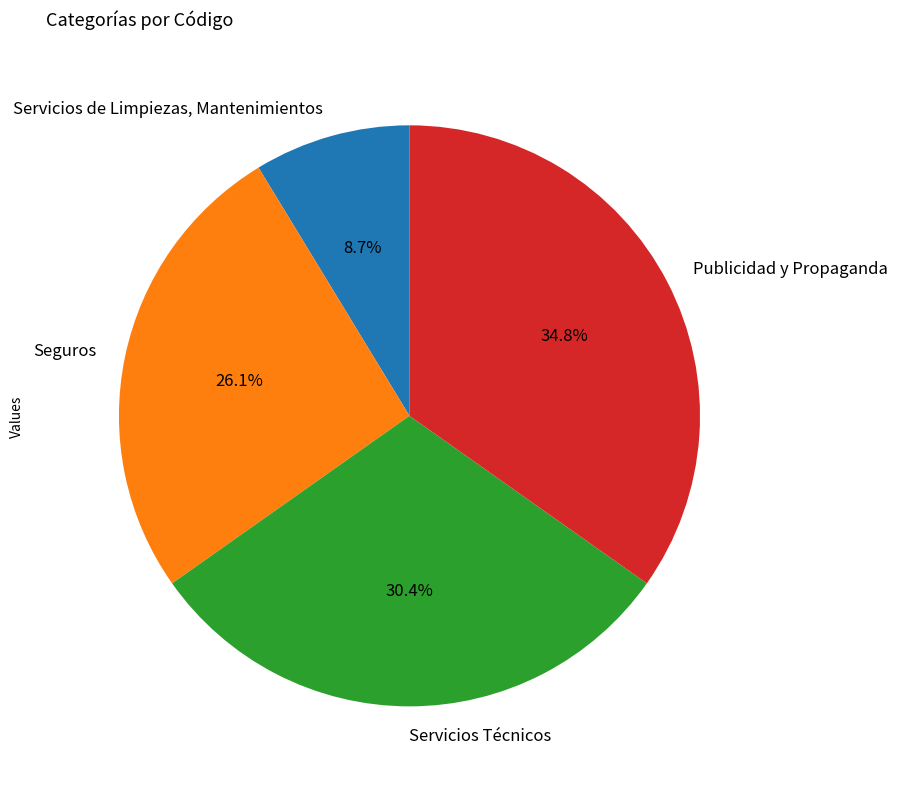

To the nearest percent, what percentage of the pie is Servicios Técnicos?

30%